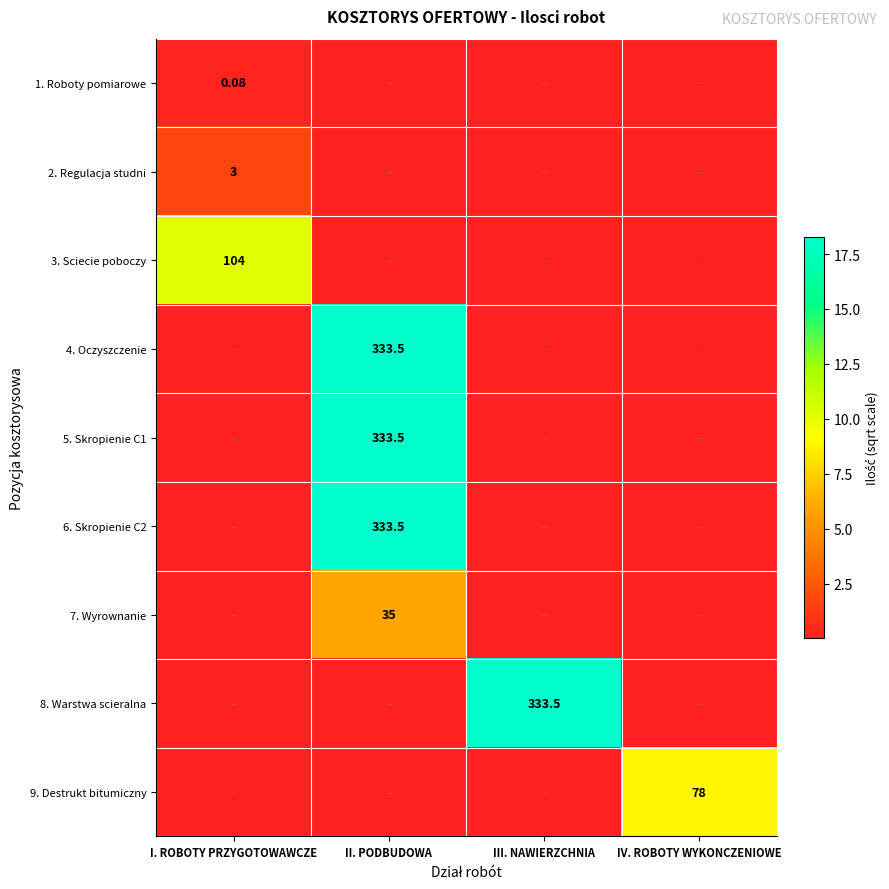

How many data points does each series have?

4